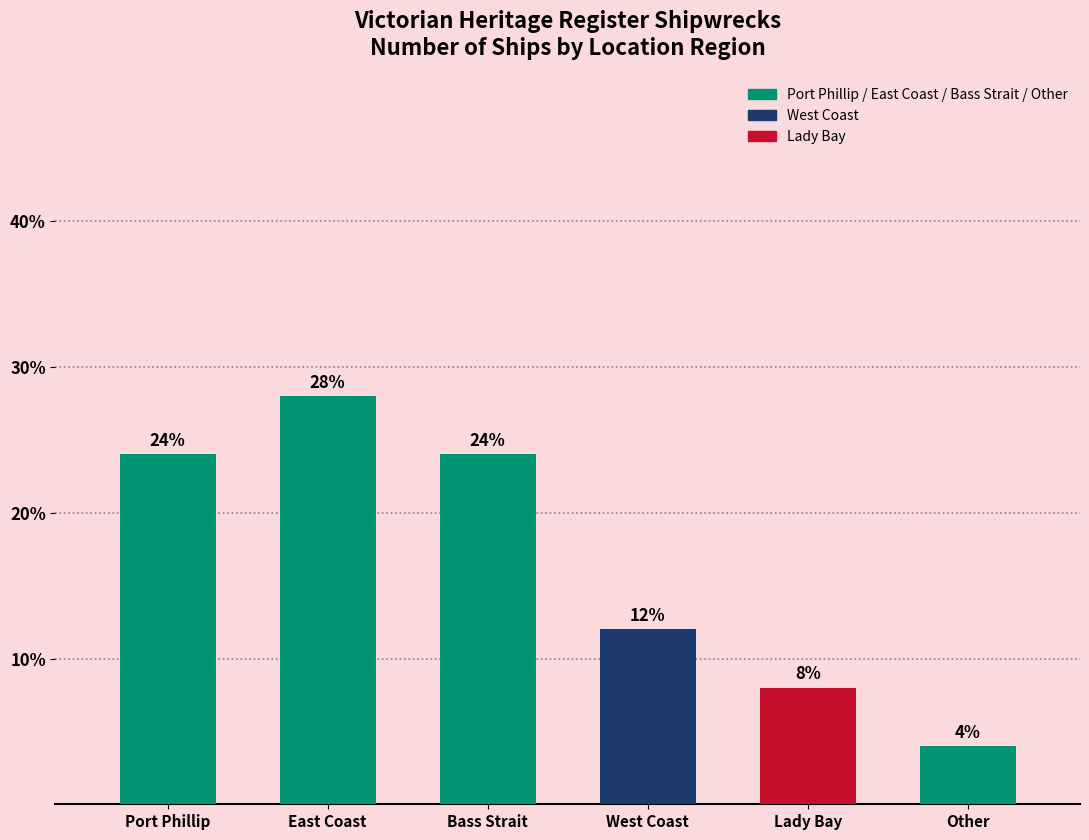

How many bars are there in total?

6